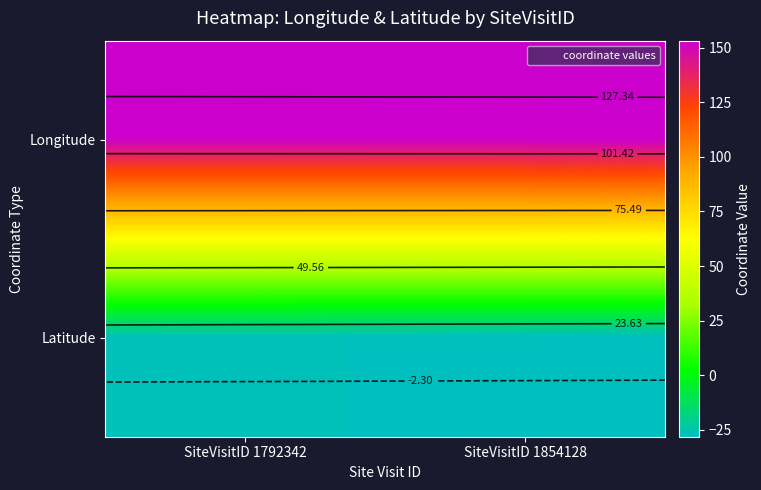

What is the average value of the Longitude series?

153.0